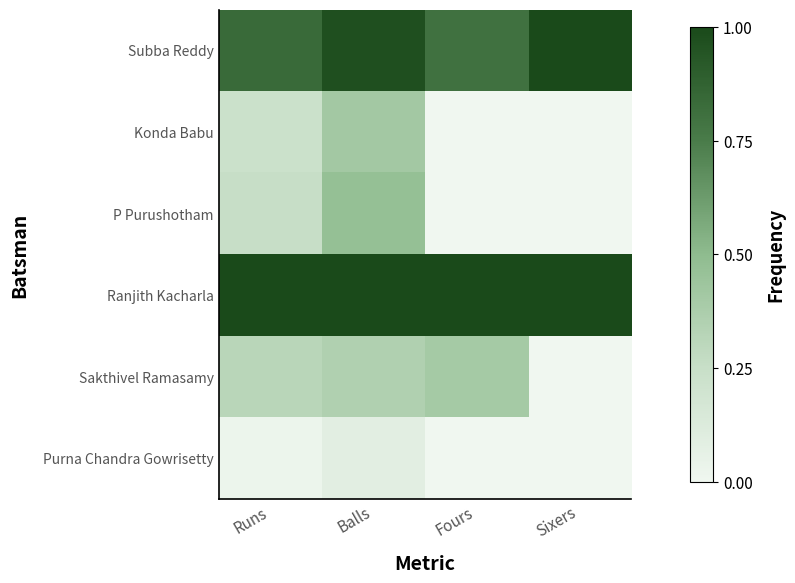

What is the total value across all series at Fours?

2.2